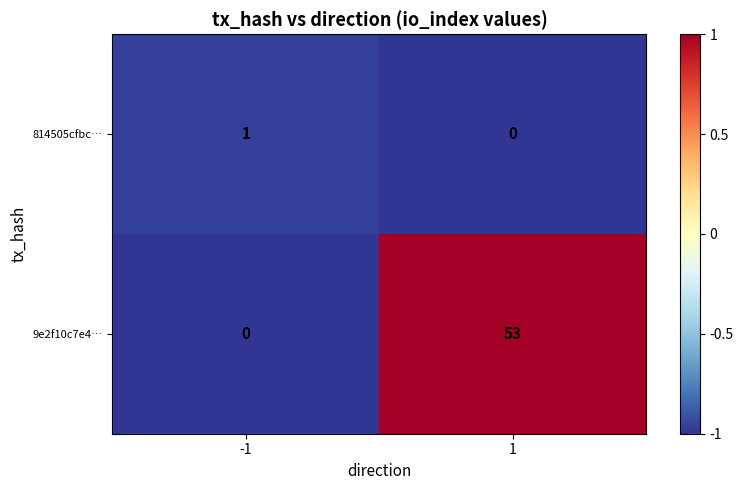

At -1, list the series in order from smallest to largest.

9e2f10c7e4…, 814505cfbc…